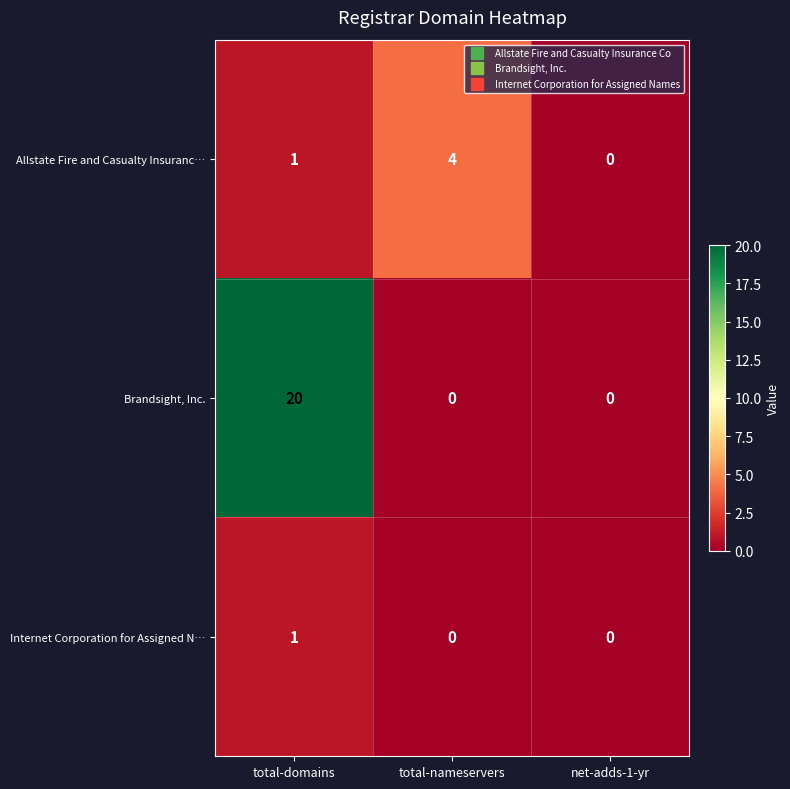

What is the difference between the Allstate Fire and Casualty Insuranc… values at total-nameservers and total-domains?

3